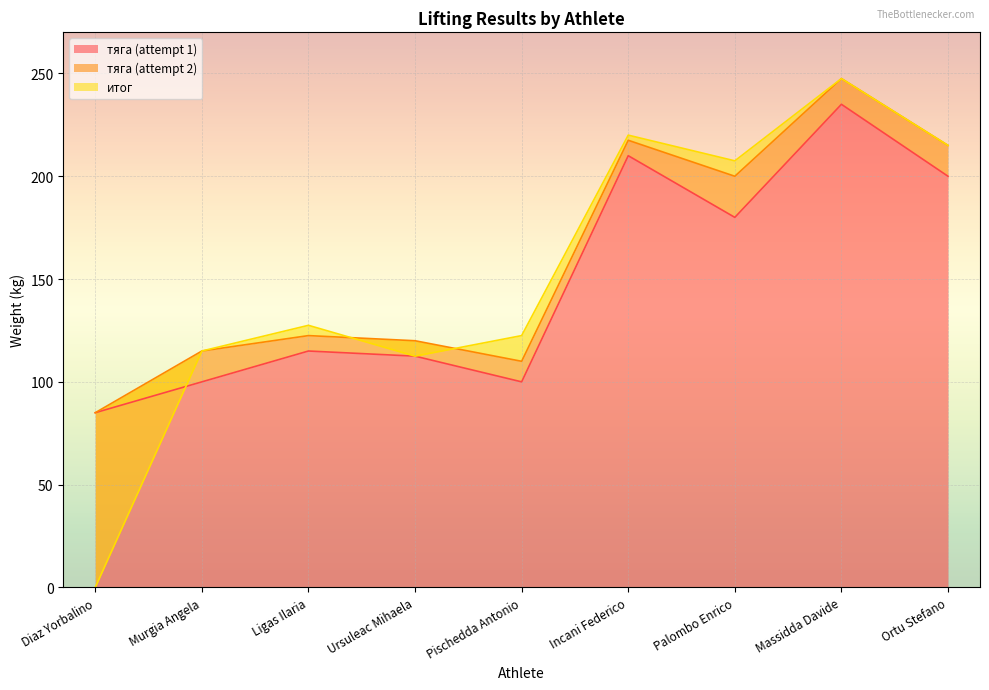

How many intersections are there between итог and тяга (attempt 2)?

2